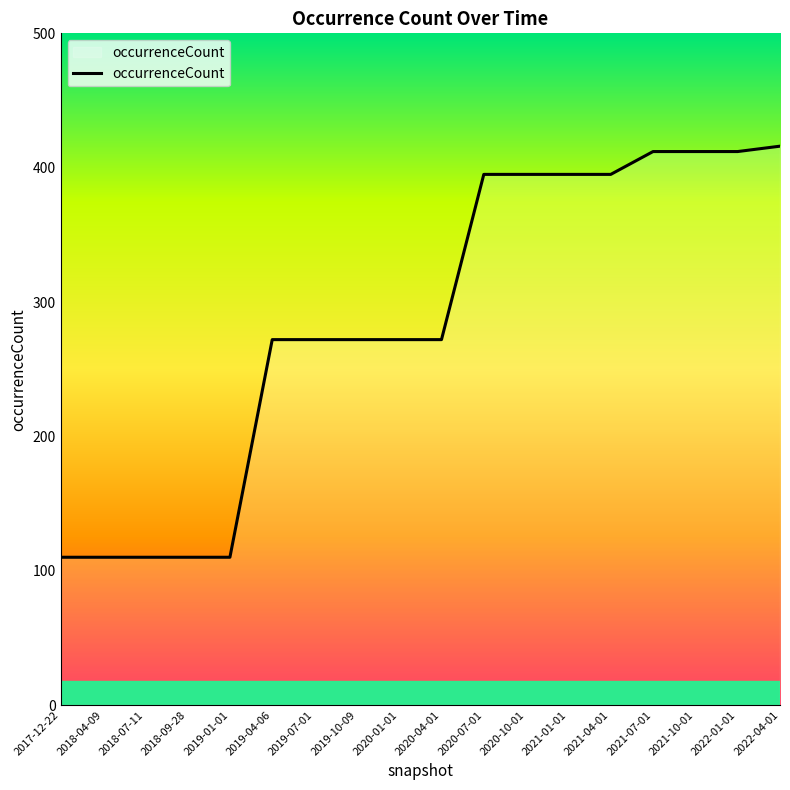

What is the difference between the values at 2019-01-01 and 2019-04-06?

162